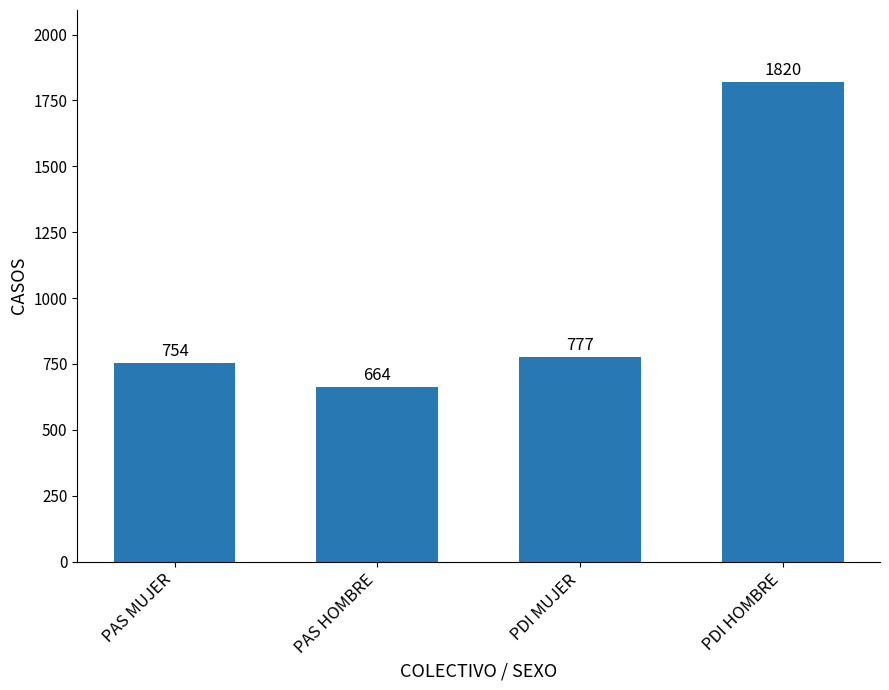

The chart shows a value of 777 at PDI MUJER. True or false?

True